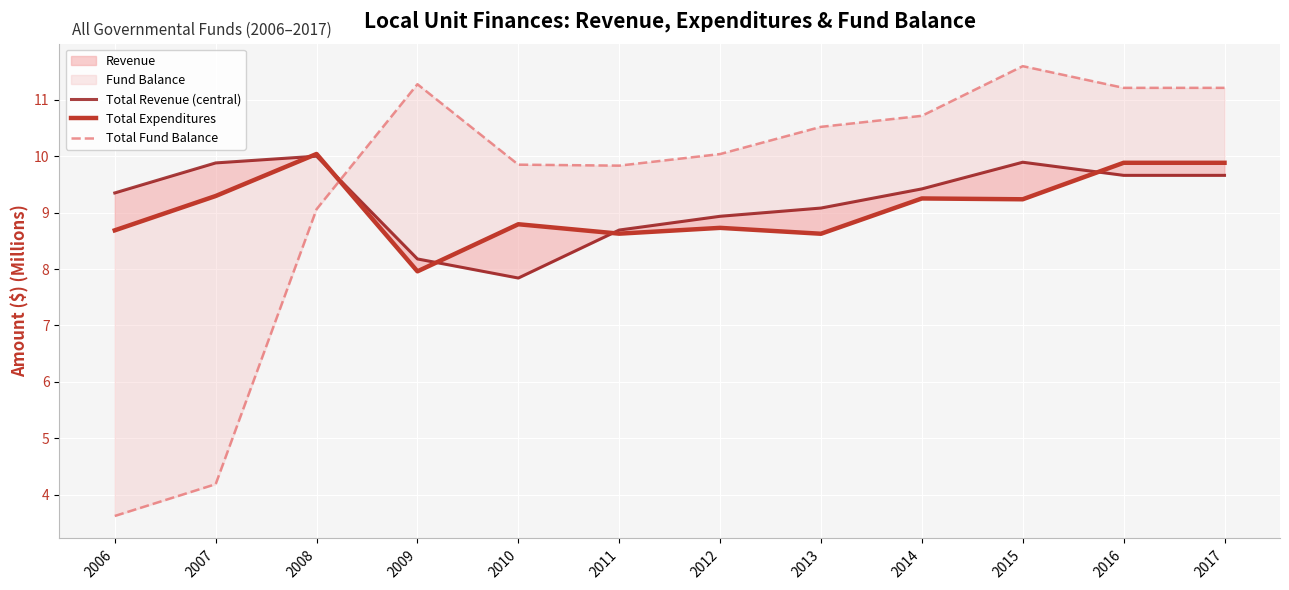

Count the number of data series in this chart.

3